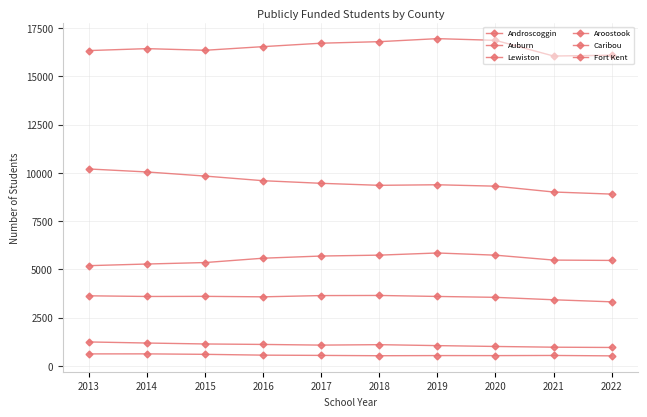

True or false: Lewiston and Caribou cross at least once.

False